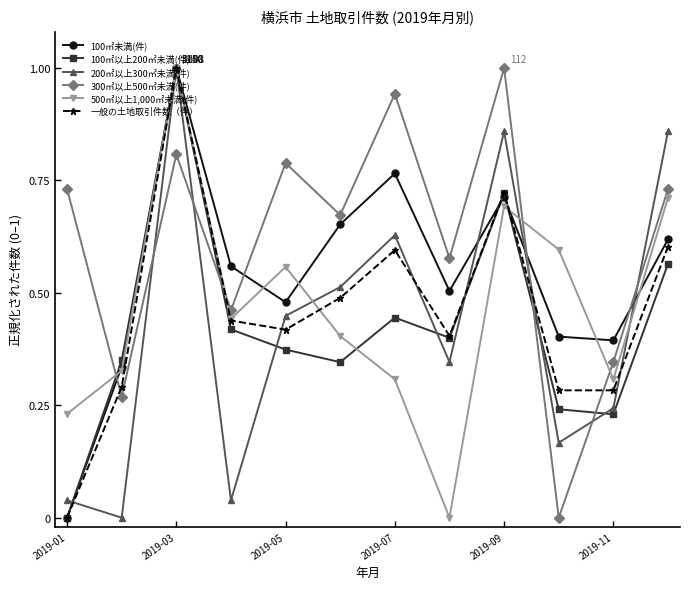

What is the difference between the maximum and minimum values in the 100㎡未満(件) series?

1.0